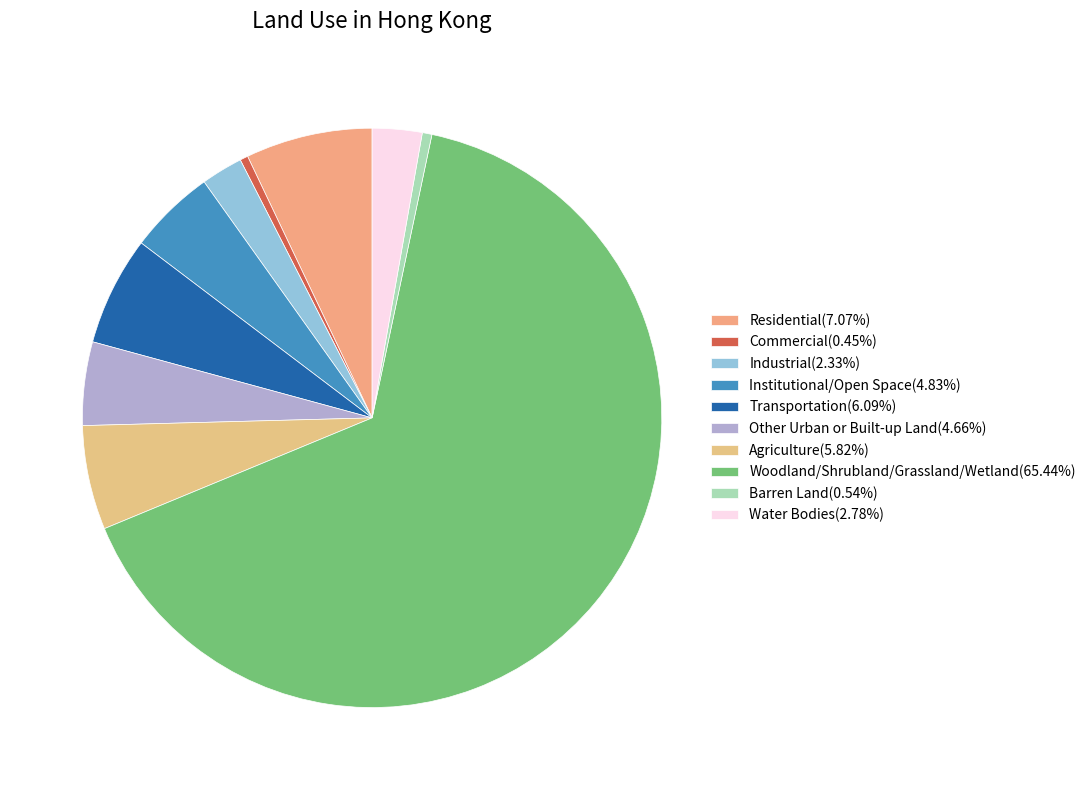

The Transportation slice represents 6% of the pie. True or false?

True